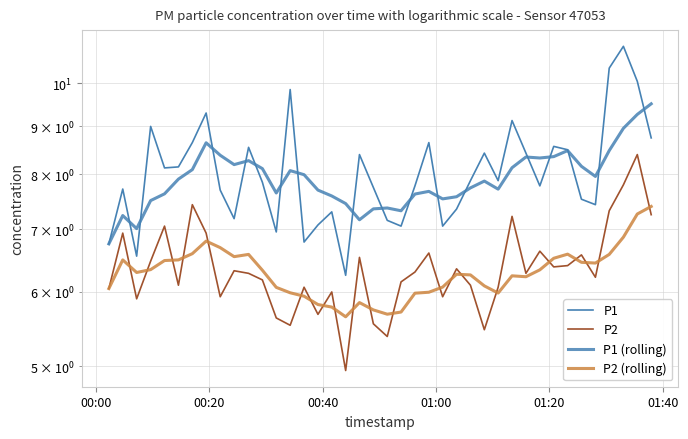

What is the difference between the maximum and minimum values in the P2 (rolling) series?

1.8